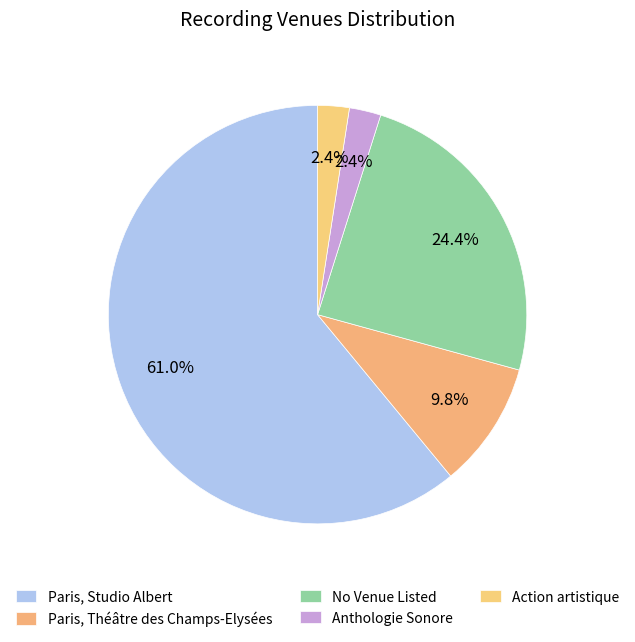

Which category has the biggest portion of the pie?

Paris, Studio Albert